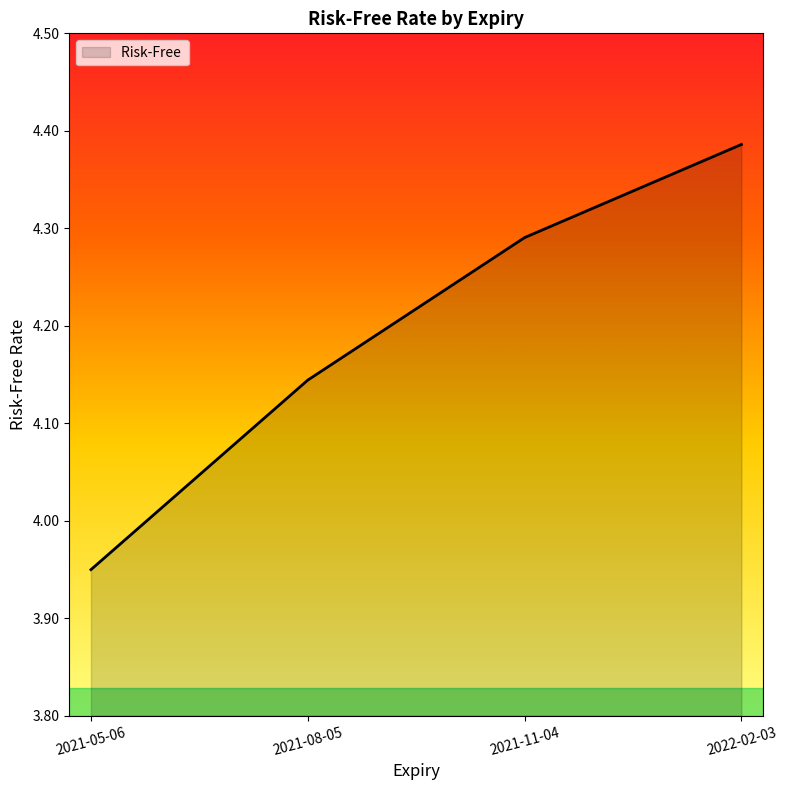

How many lines are shown in the chart?

1